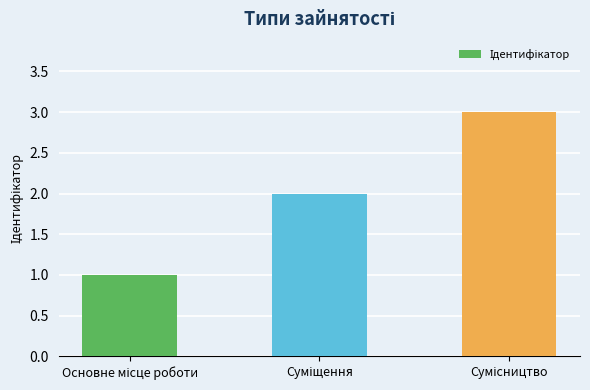

Does the chart contain any negative values?

No